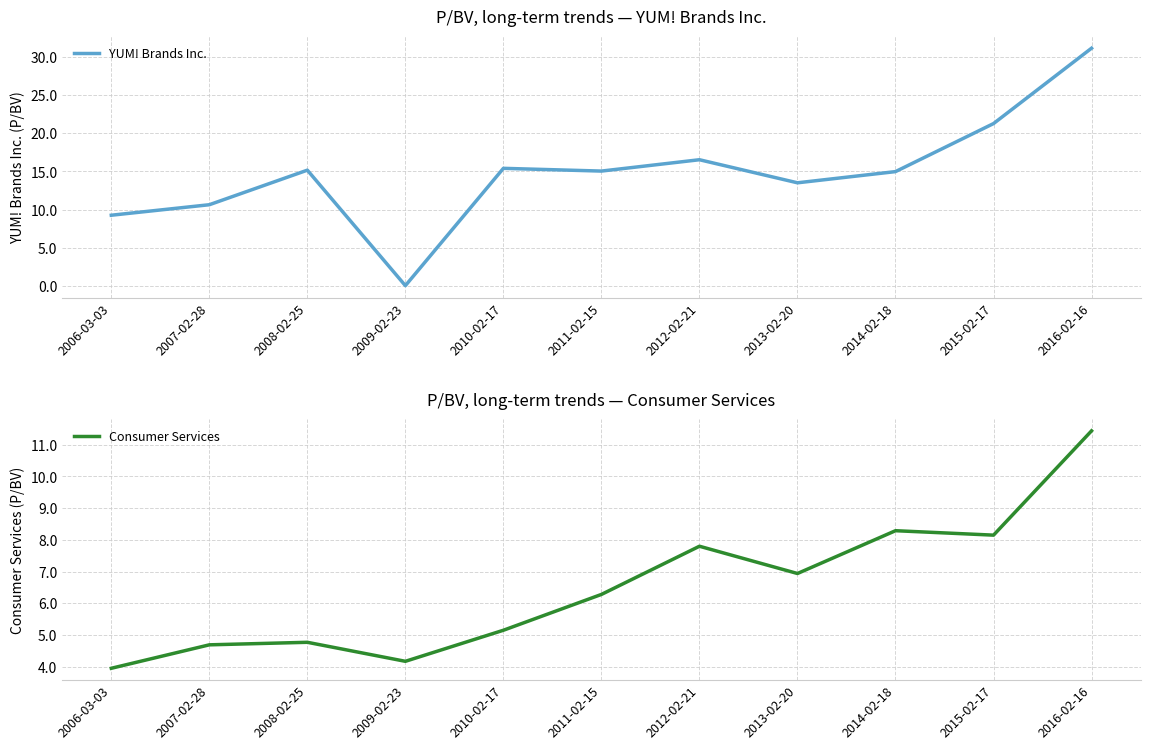

What is the label of the 5th point from the right?

2012-02-21